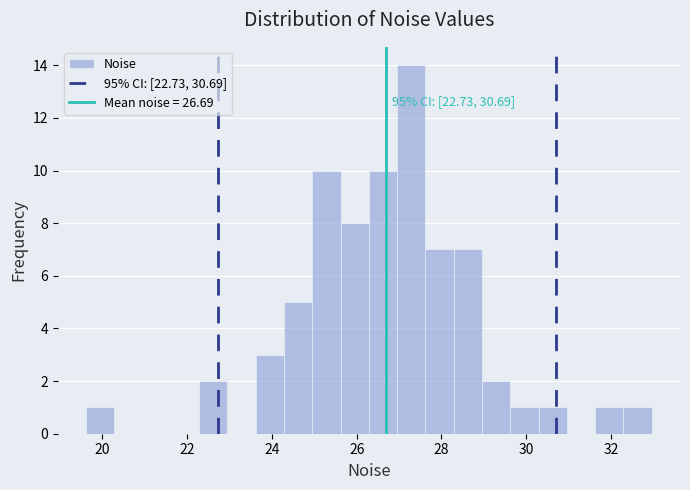

Around what value on the x-axis is the tallest bar? Give the approximate position of its centre, as read against the axis.

27.2